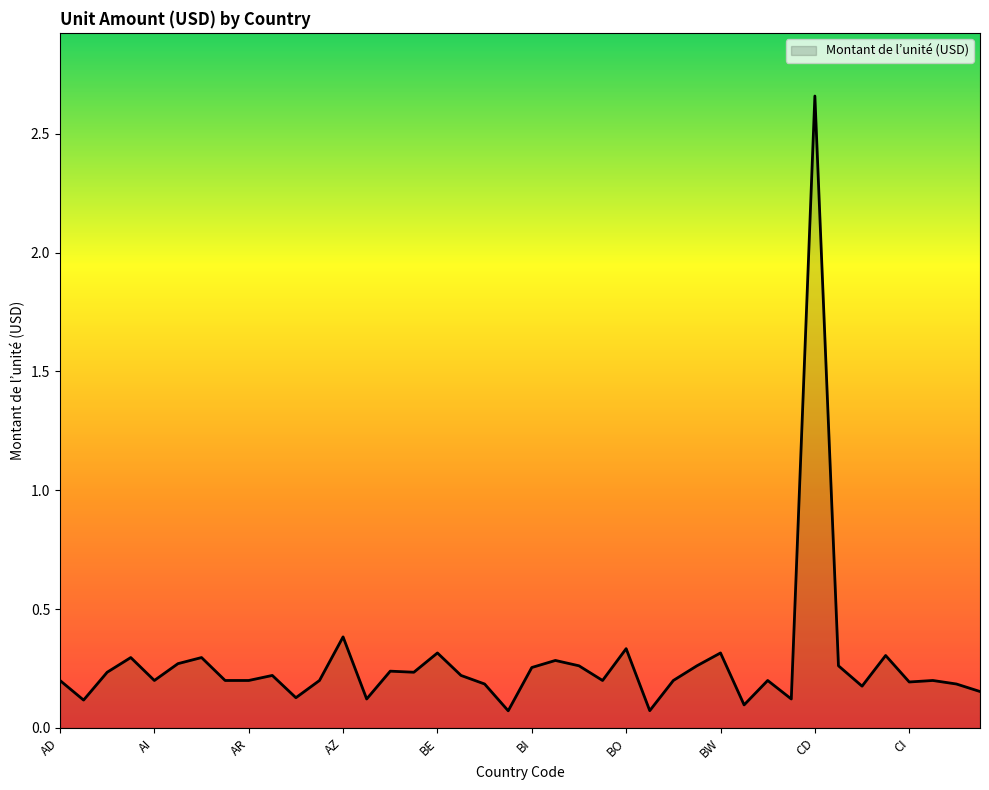

What is the difference between the maximum and minimum values?

2.6